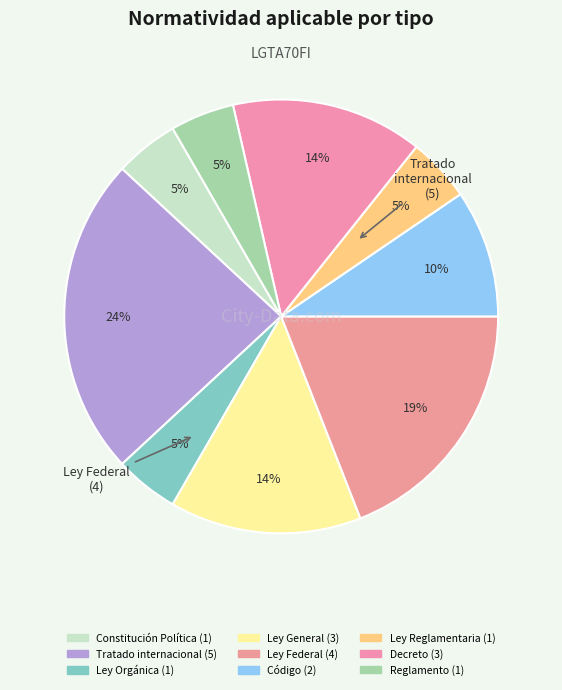

Is Ley Reglamentaria the majority of the pie?

No